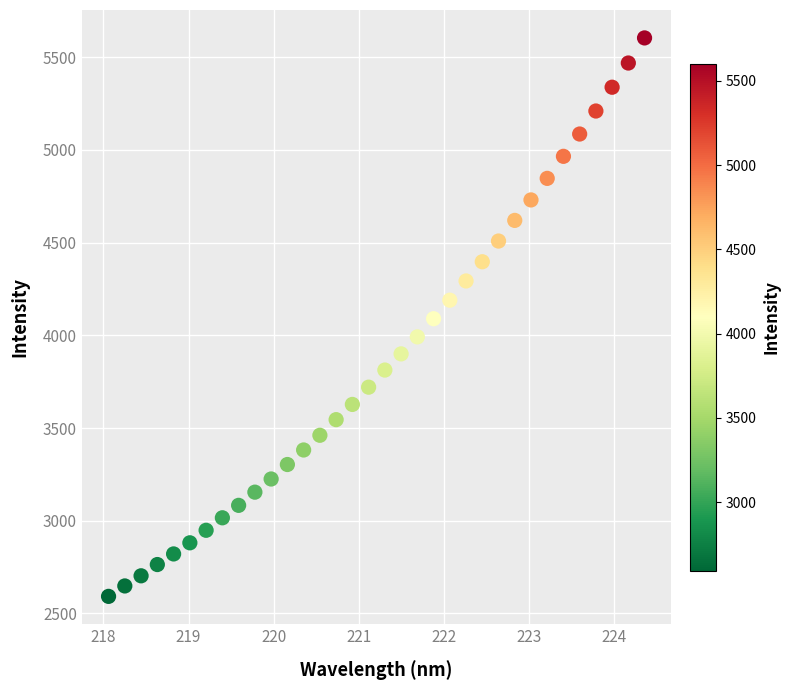

What is the range of X values (max minus min)?

6.3